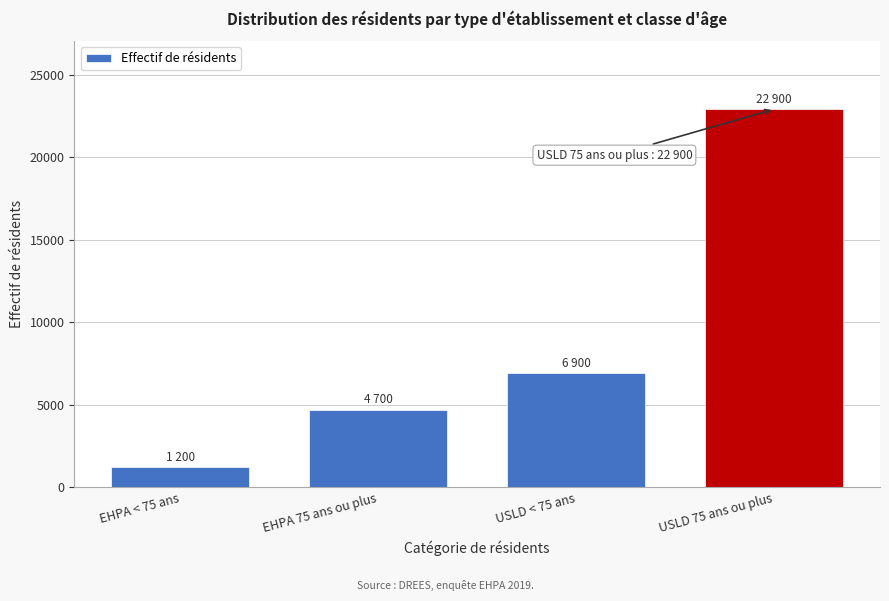

Reading left to right, extract all data points from this chart.

1200	4700	6900	22900